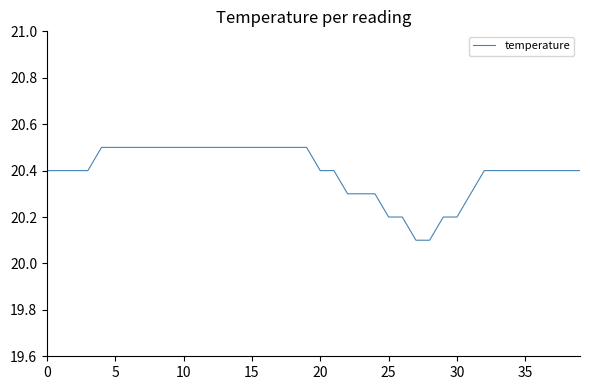

What is the smallest value displayed?

20.1